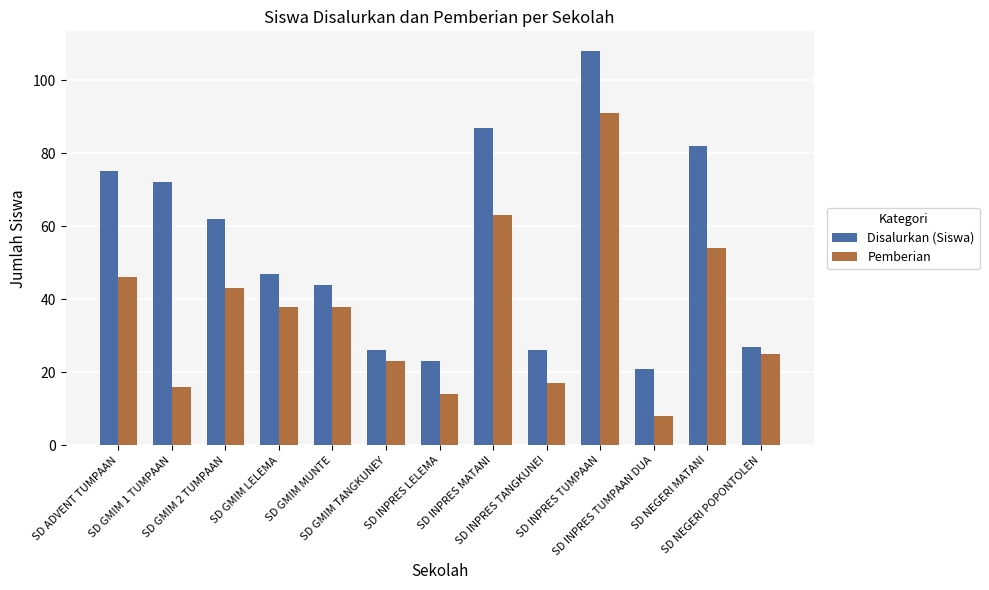

What is the difference between the maximum and minimum values in the Disalurkan (Siswa) series?

87